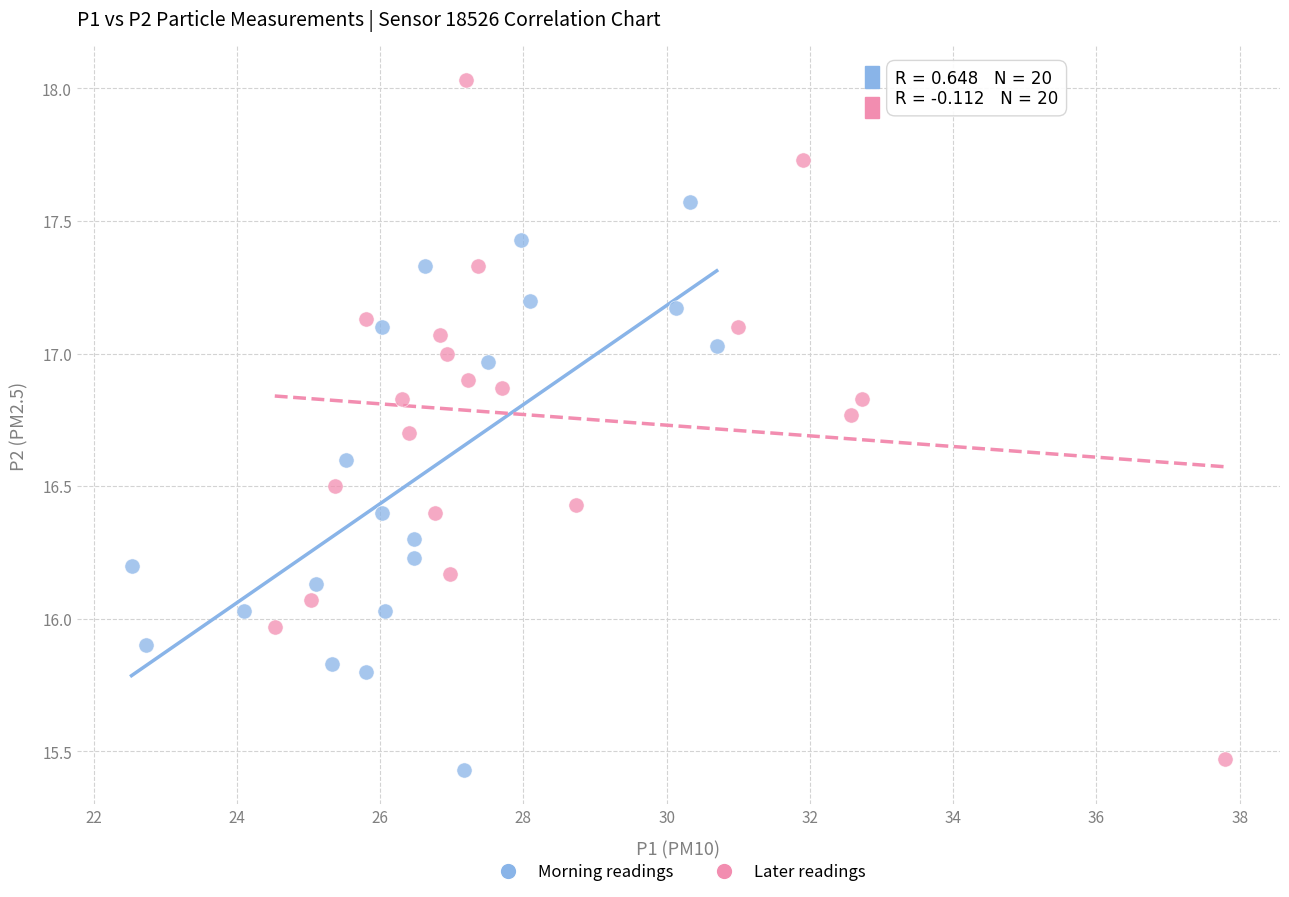

Which series reaches the minimum Y coordinate?

Morning readings